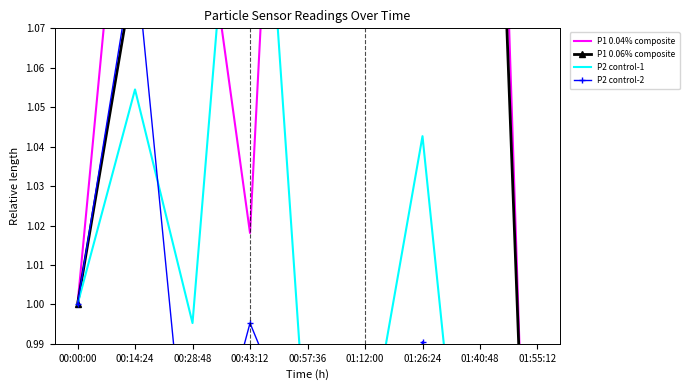

Rank the series by their maximum value, from highest to lowest.

P1 0.04% composite, P1 0.06% composite, P2 control-1, P2 control-2